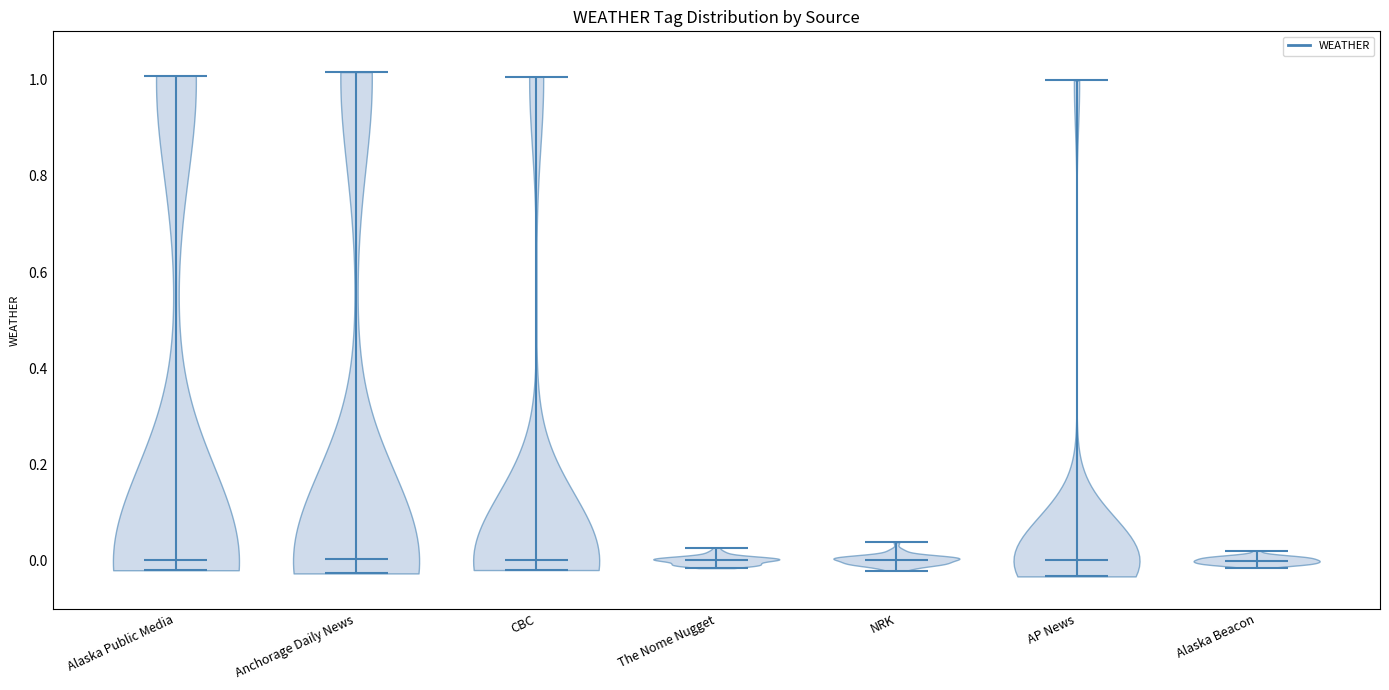

Reading left to right, read every violin against the y-axis: where its median line is, and the lowest and highest points it reaches. The values are not printed on the chart, so give them approximately, as read against the axis.

Alaska Public Media: median line 0.00, lowest point -0.02, highest point 1.00
Anchorage Daily News: median line 0.00, lowest point -0.02, highest point 1.02
CBC: median line 0.00, lowest point -0.02, highest point 1.00
The Nome Nugget: median line 0.00, lowest point -0.02, highest point 0.02
NRK: median line 0.00, lowest point -0.02, highest point 0.04
AP News: median line 0.00, lowest point -0.04, highest point 1.00
Alaska Beacon: median line 0.00, lowest point -0.02, highest point 0.02